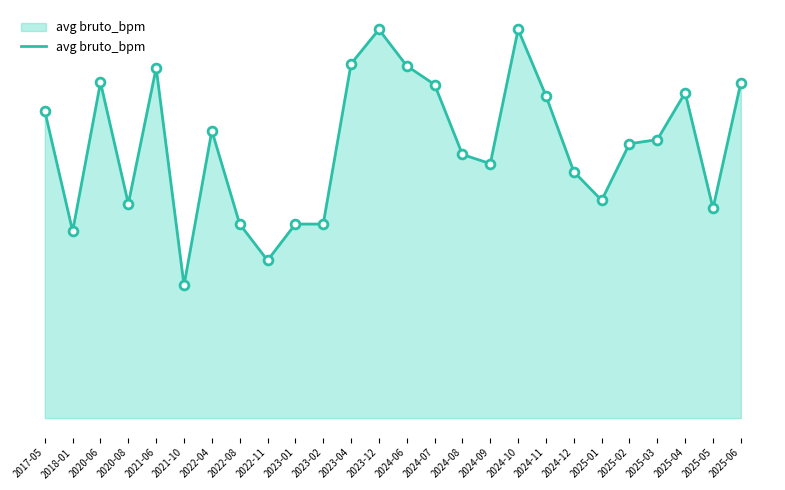

Approximately how many times larger is the value at 2025-04 compared to 2024-08?

1.2